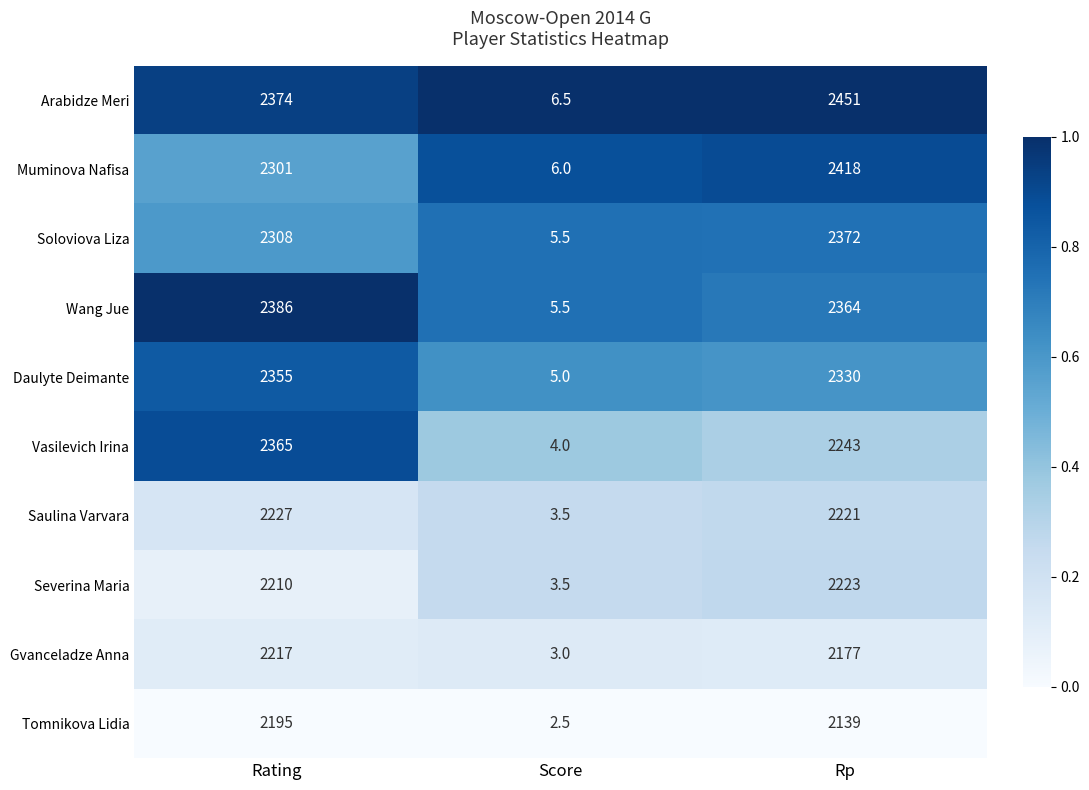

The Daulyte Deimante series shows 2330.0 at Rp. True or false?

True